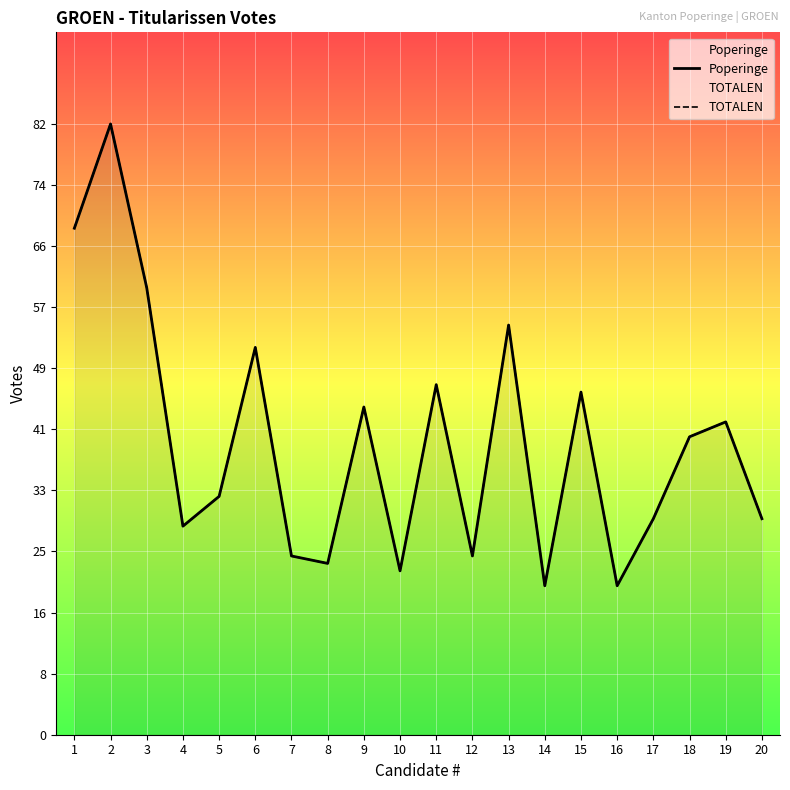

At which label does Poperinge first exceed 40?

1